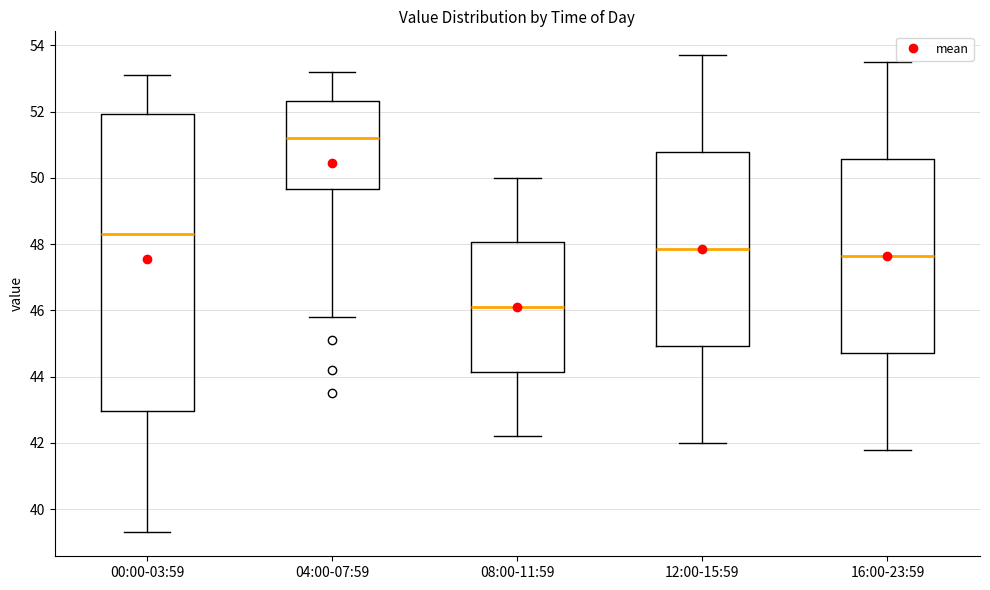

Reading left to right, read every box against the y-axis: the position of its median line, the range the box covers, and the ends of its whiskers. The values are not printed on the chart, so give them approximately, as read against the axis.

00:00-03:59: median 48.4, box 43.0 to 52.0, whiskers 39.4 to 53.2
04:00-07:59: median 51.2, box 49.6 to 52.4, whiskers 45.8 to 53.2
08:00-11:59: median 46.2, box 44.2 to 48.0, whiskers 42.2 to 50.0
12:00-15:59: median 47.8, box 45.0 to 50.8, whiskers 42.0 to 53.8
16:00-23:59: median 47.6, box 44.8 to 50.6, whiskers 41.8 to 53.6